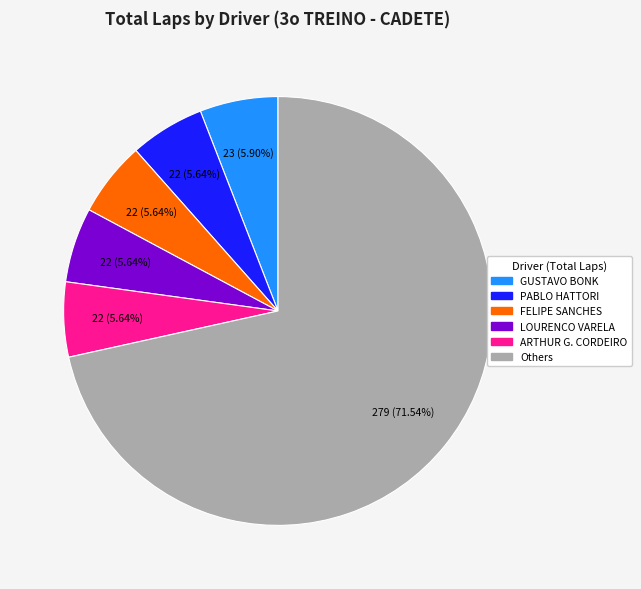

Is there any slice that represents more than half of the pie?

Yes